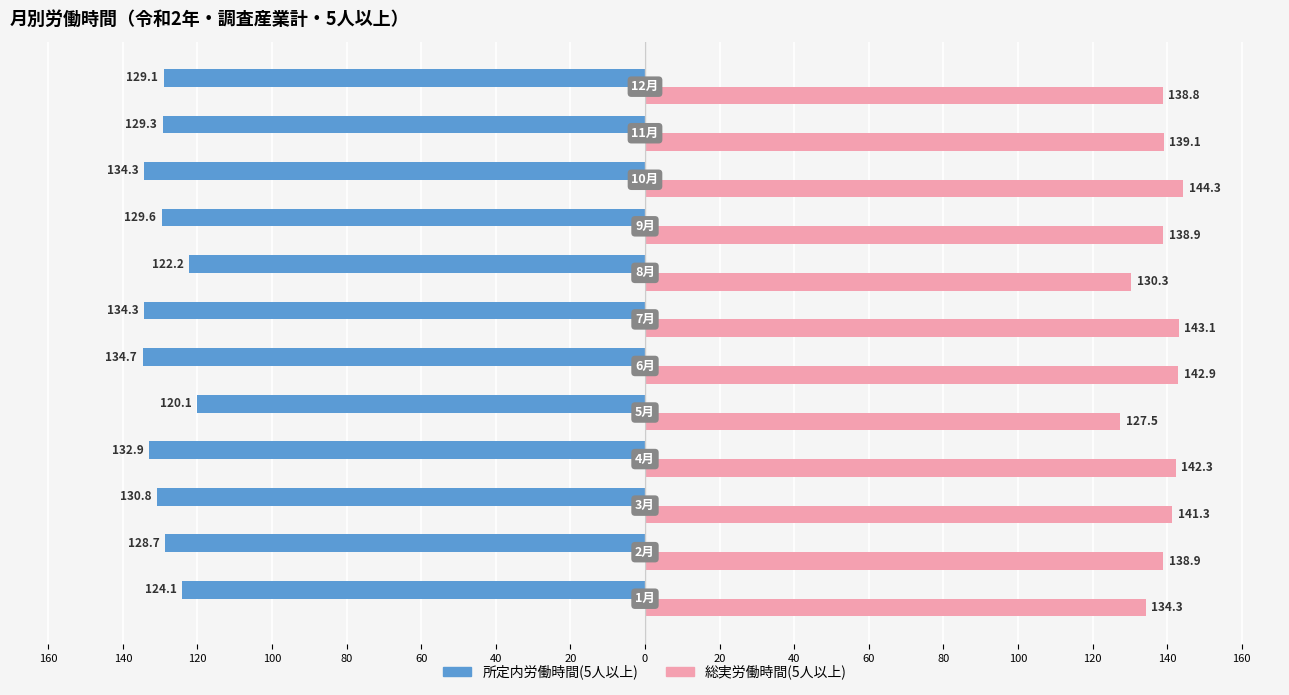

What are all the series names shown in the legend?

所定内労働時間(5人以上), 総実労働時間(5人以上)